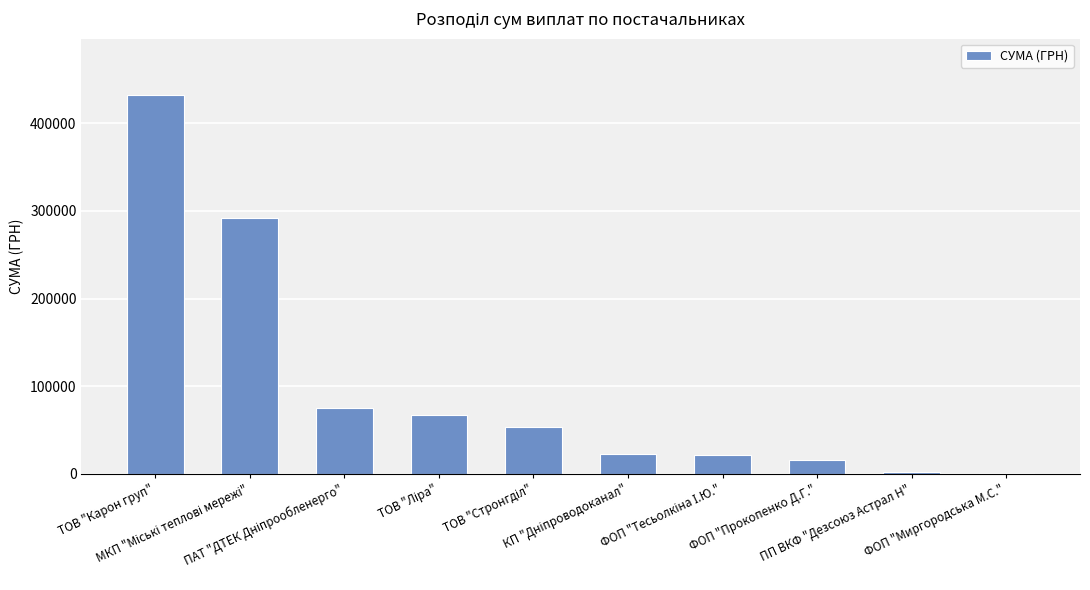

What is the sum of all values?

982189.8